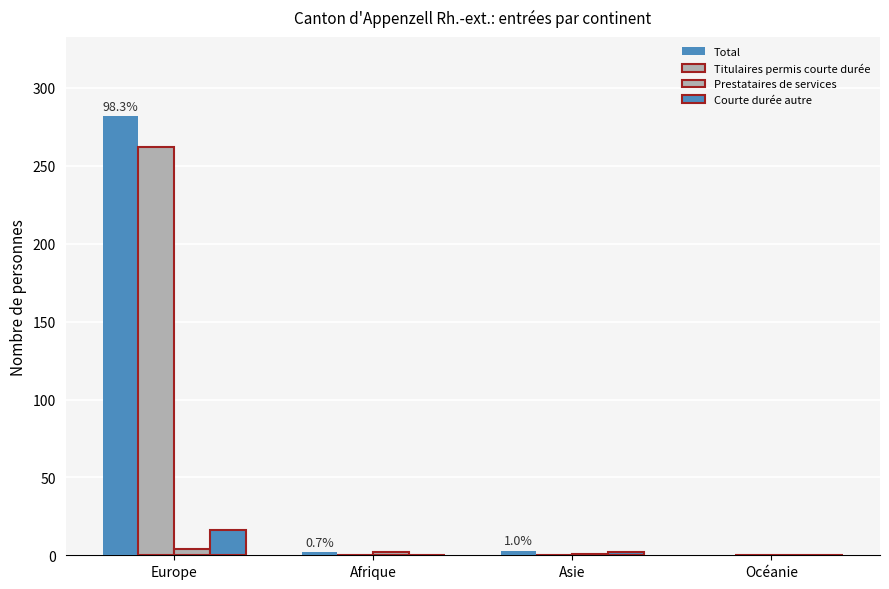

Reading left to right, list all the values displayed in this chart.

Total: 282	2	3	0
Titulaires permis courte durée: 262	0	0	0
Prestataires de services: 4	2	1	0
Courte durée autre: 16	0	2	0